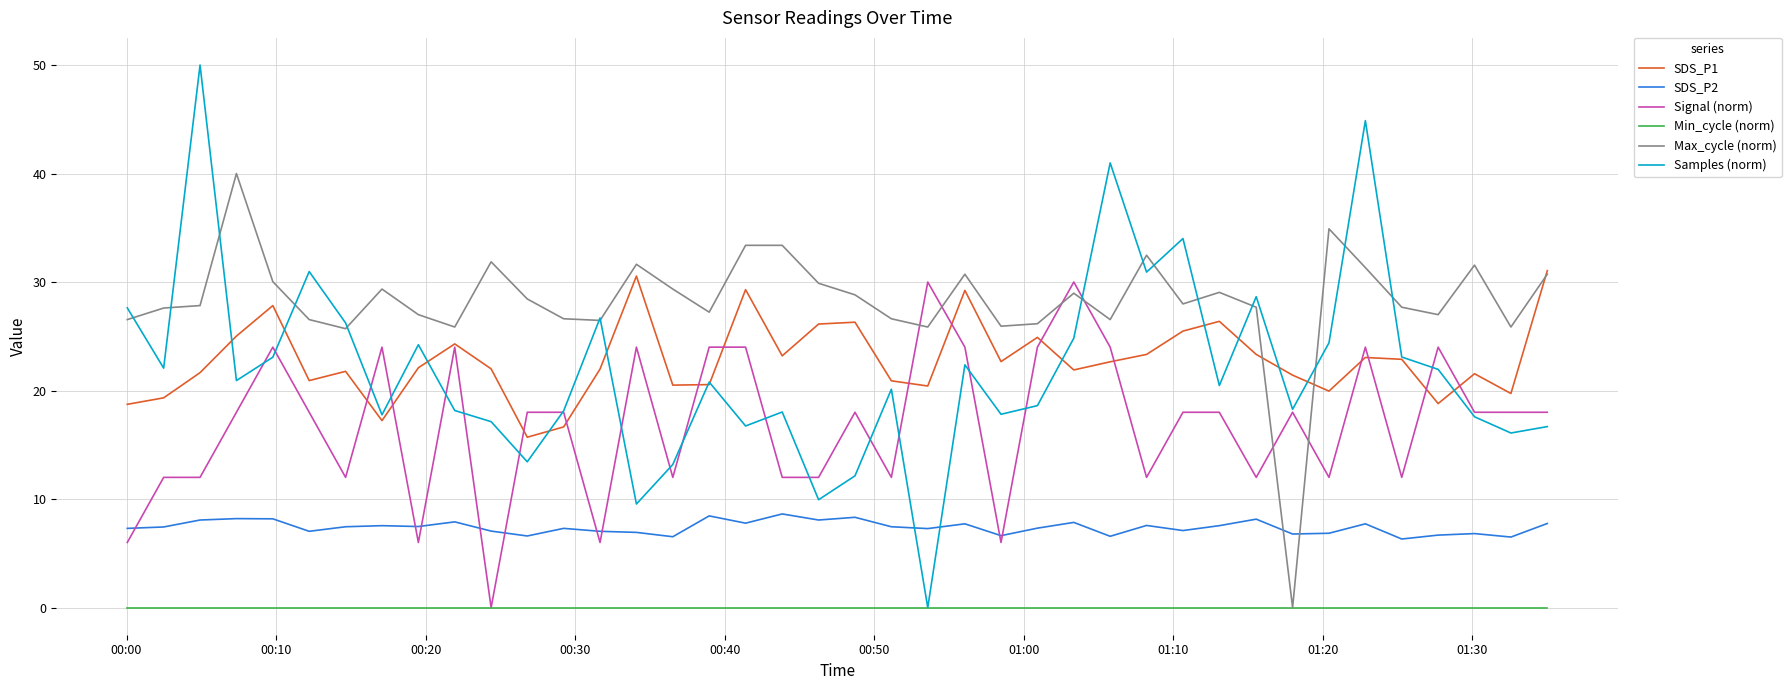

True or false: Min_cycle (norm) and SDS_P2 cross at least once.

False